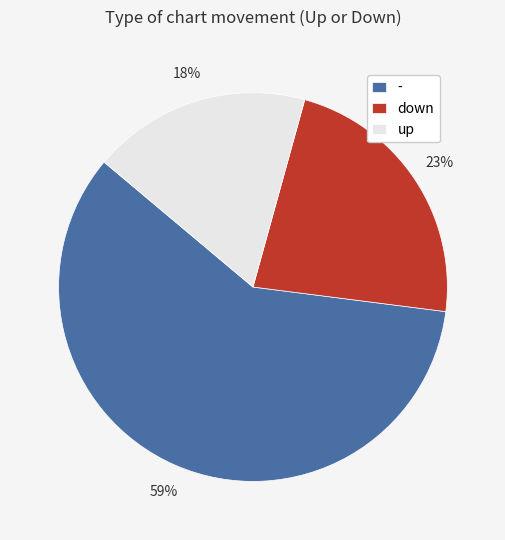

Is it true that down is 9% of the pie?

False